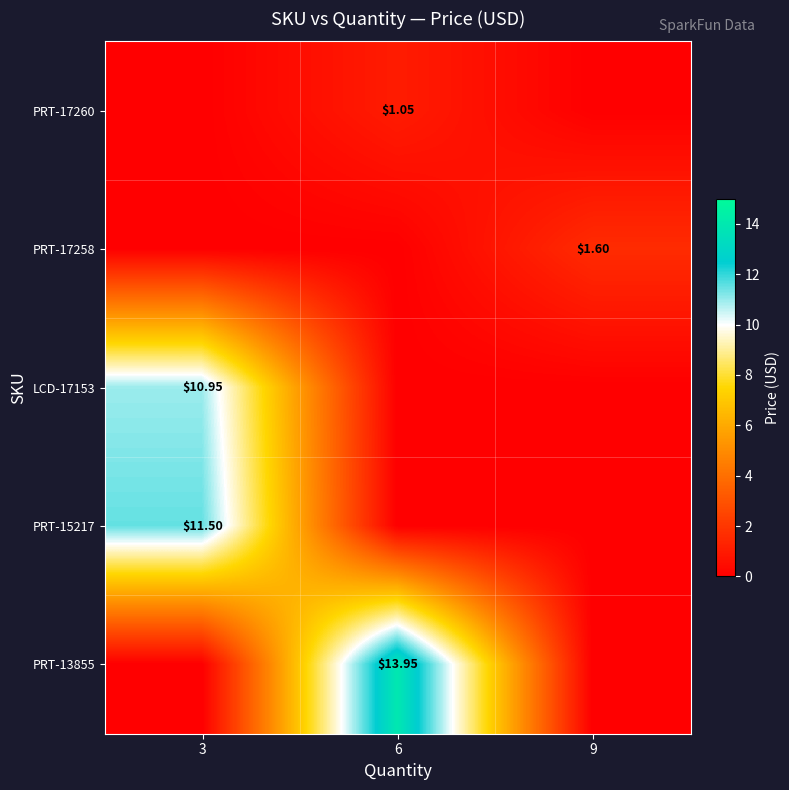

How many positive values does the PRT-13855 series have?

1